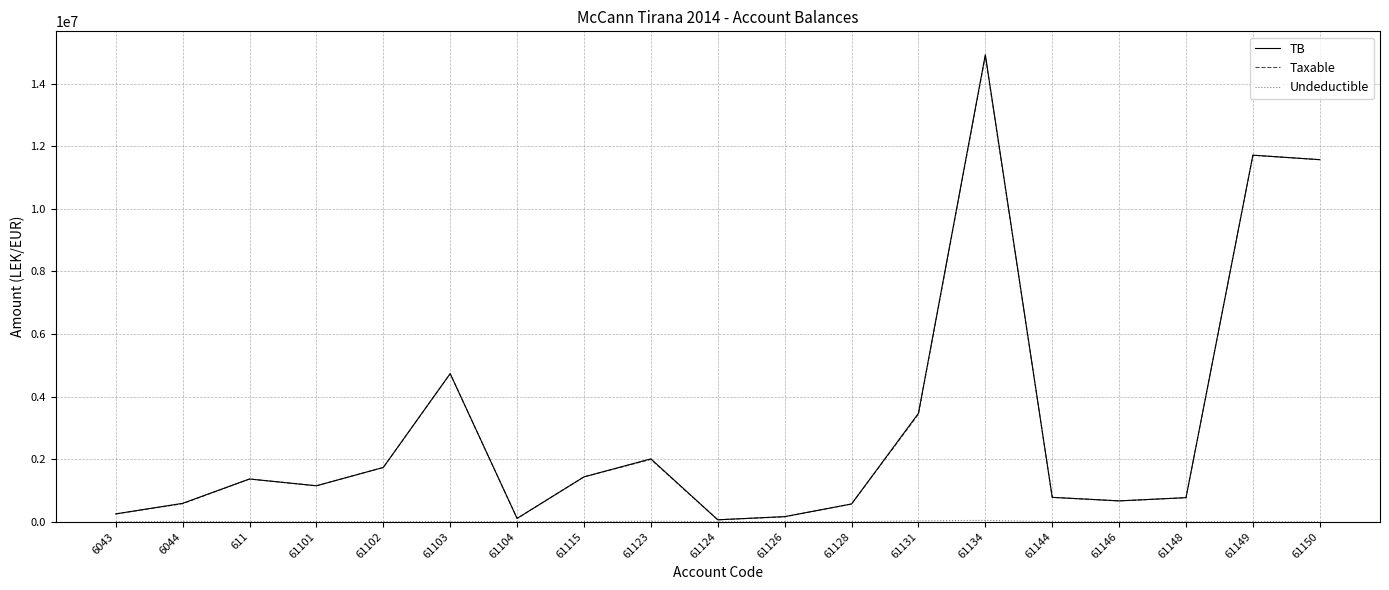

Where is the first local minimum for Taxable?

61101